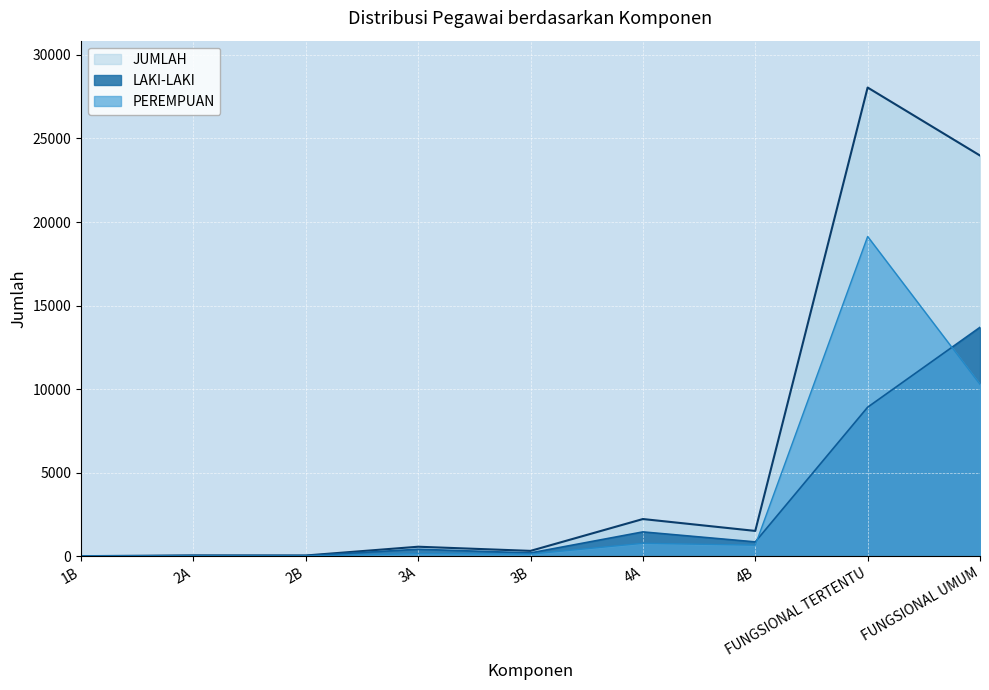

Count the number of data series in this chart.

3